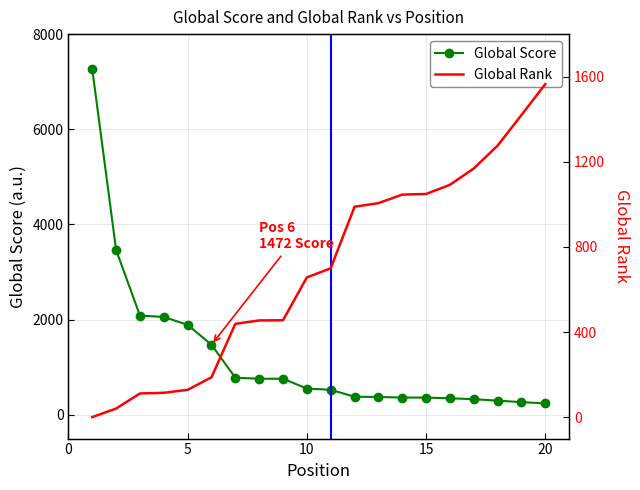

What is the lowest value of the Global Score series?

240